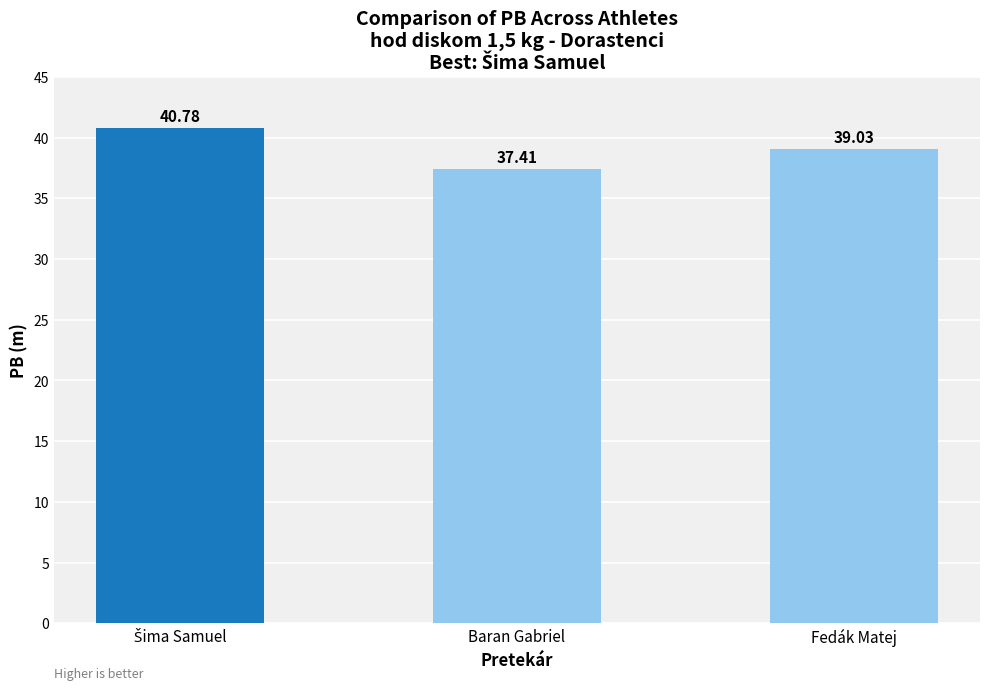

Are the bars horizontal?

No